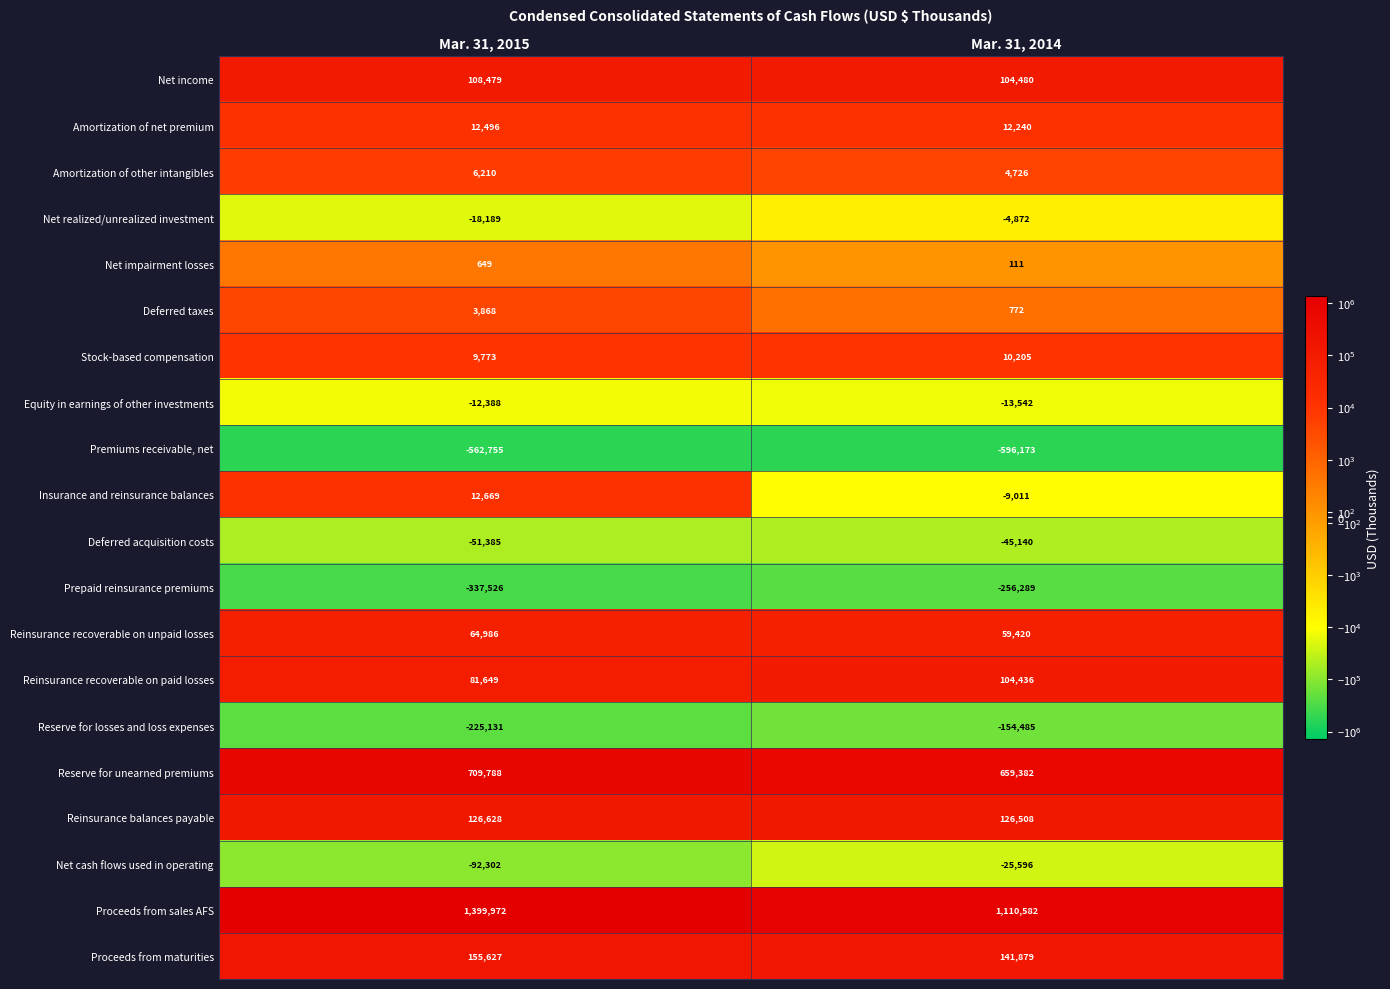

List the series in order of their peak value, highest first.

Proceeds from sales AFS, Reserve for unearned premiums, Proceeds from maturities, Reinsurance balances payable, Net income, Reinsurance recoverable on paid losses, Reinsurance recoverable on unpaid losses, Insurance and reinsurance balances, Amortization of net premium, Stock-based compensation, Amortization of other intangibles, Deferred taxes, Net impairment losses, Net realized/unrealized investment, Equity in earnings of other investments, Net cash flows used in operating, Deferred acquisition costs, Reserve for losses and loss expenses, Prepaid reinsurance premiums, Premiums receivable, net